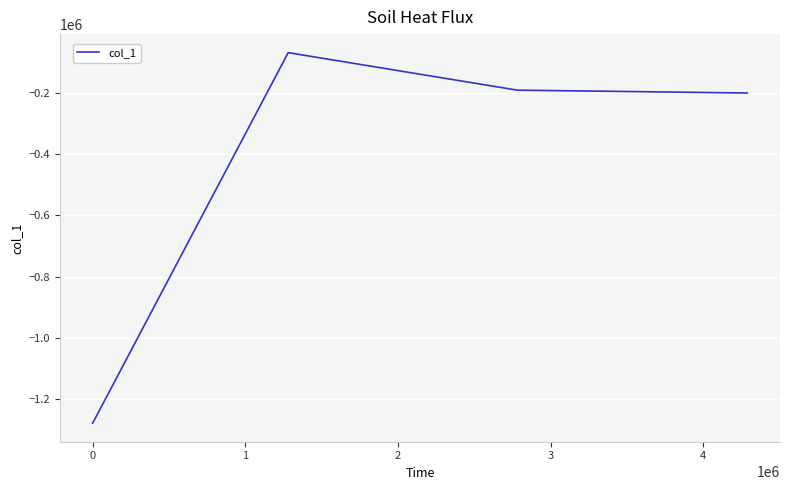

What is the difference between the maximum and minimum values?

1208552